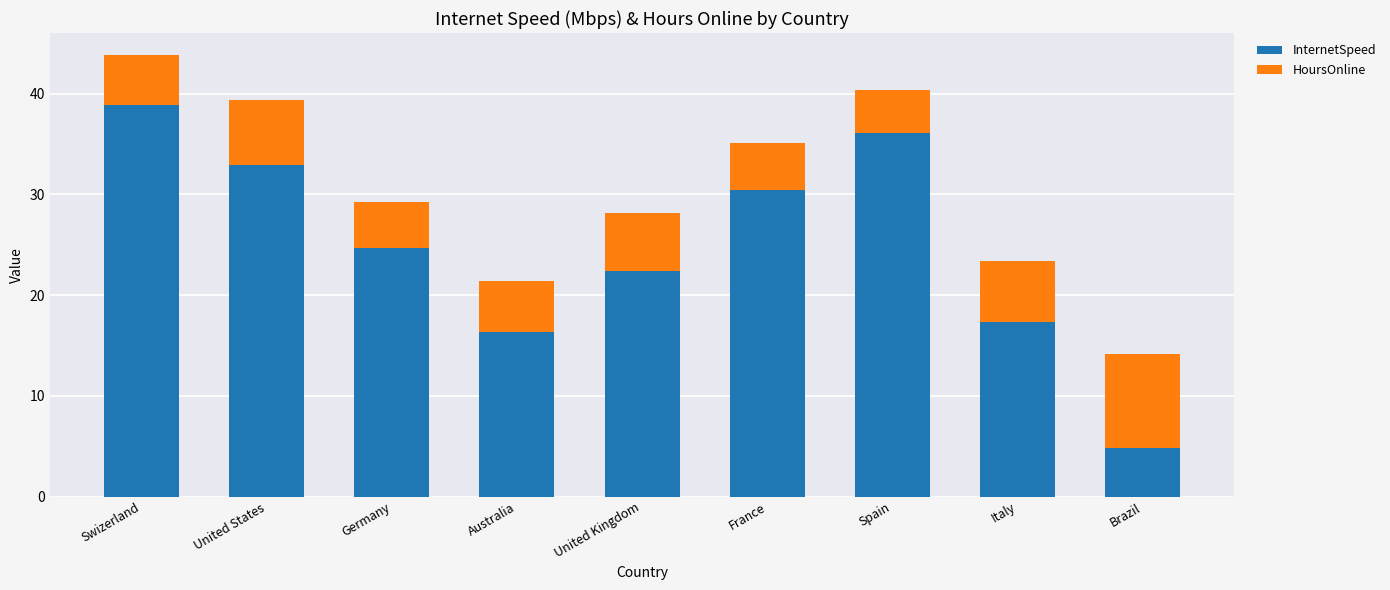

Rank the categories by InternetSpeed value from highest to lowest.

Swizerland, Spain, United States, France, Germany, United Kingdom, Italy, Australia, Brazil